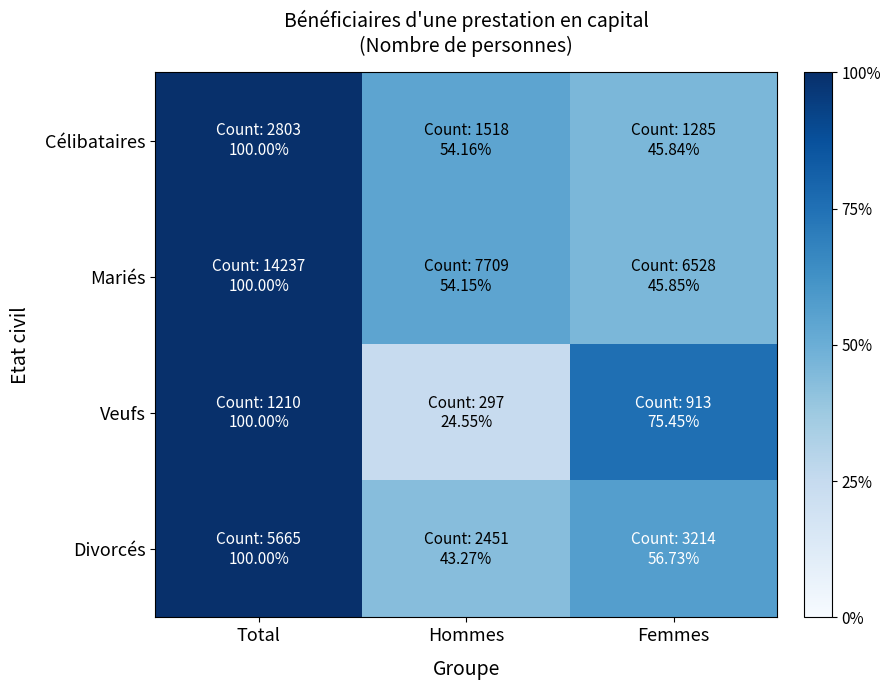

At how many categories does at least one series exceed 0?

3